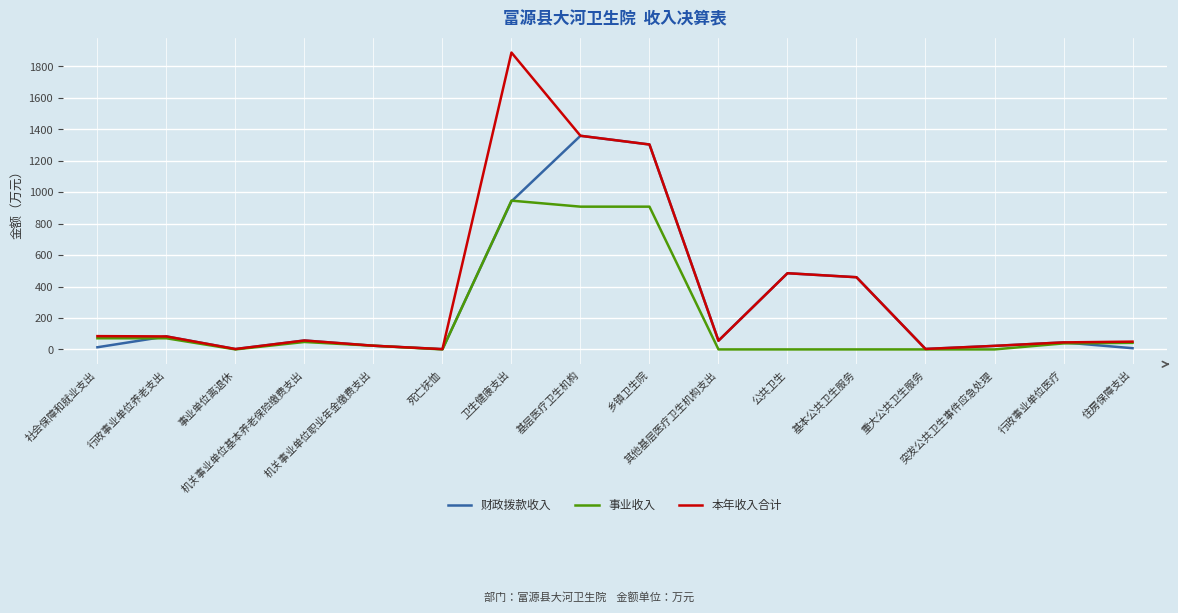

What is the greatest value displayed?

1888.4